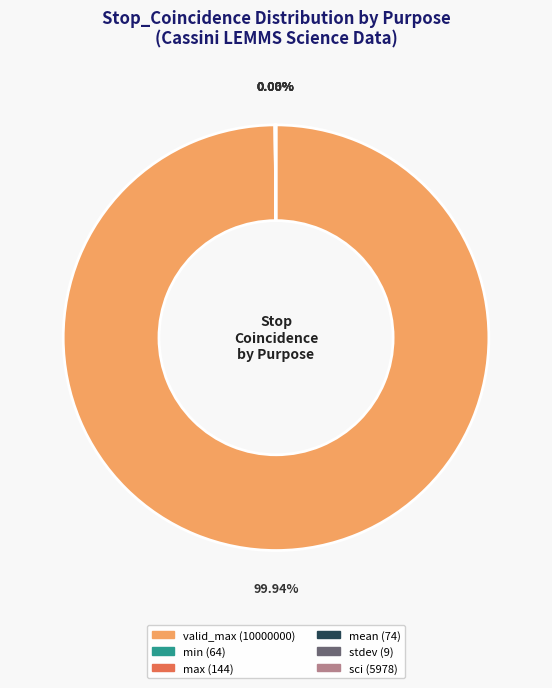

Is there a majority slice in this chart?

Yes